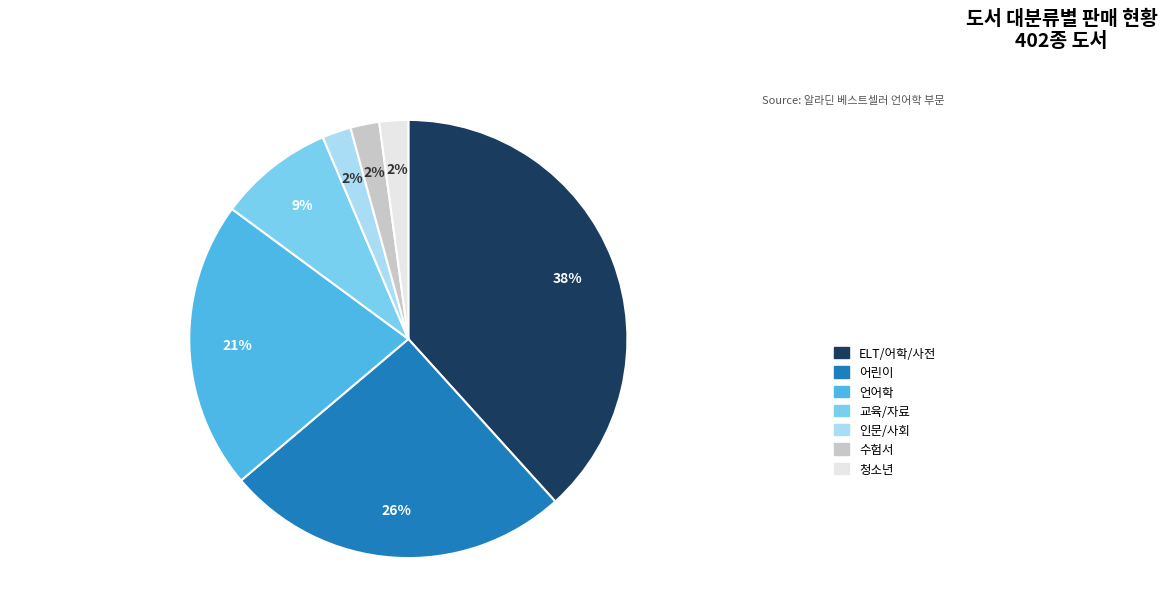

Does 청소년 account for over 50% of the chart?

No